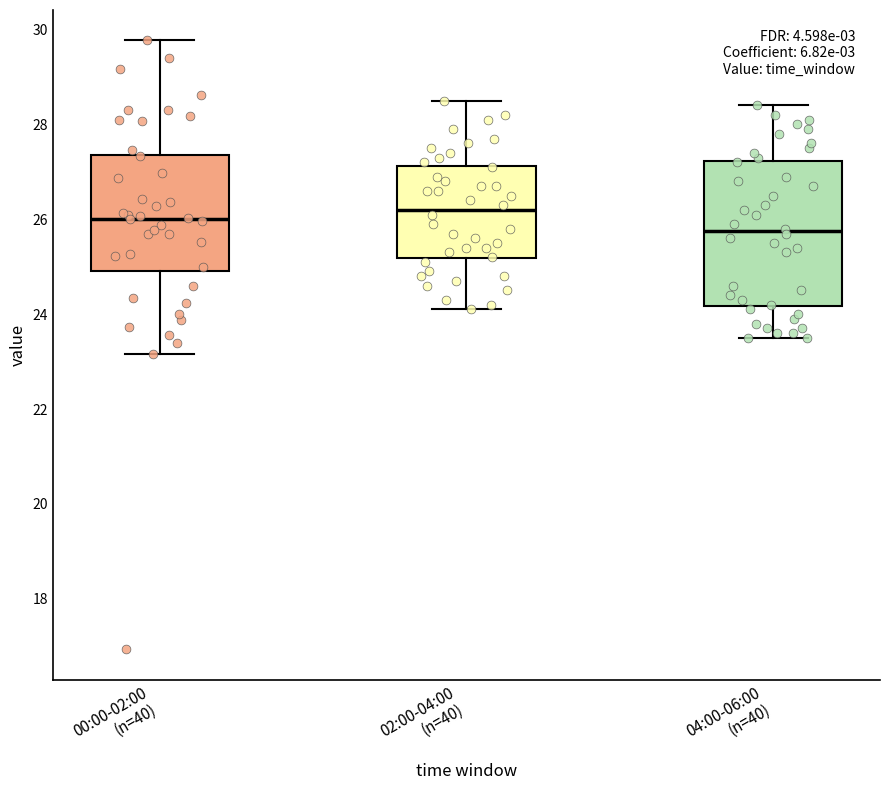

Where does the lower whisker of the box for 04:00-06:00 (n=40) end on the y-axis? The values are not printed on the chart, so give them approximately, as read against the axis.

23.6